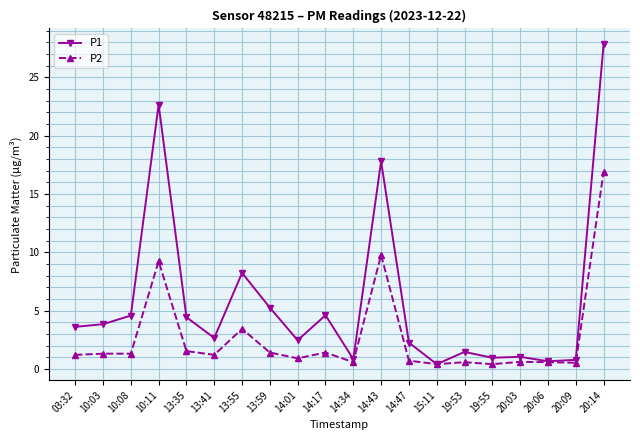

What is the smallest value displayed?

0.4